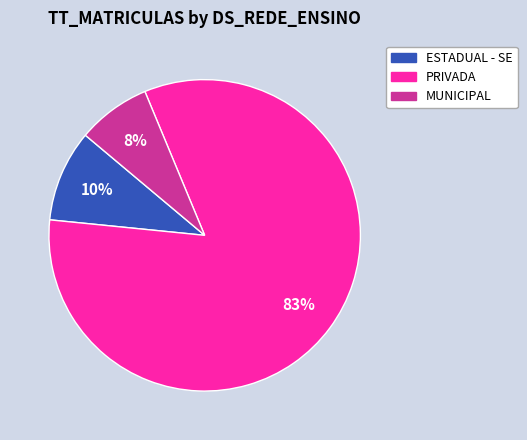

Which slice is the smallest?

MUNICIPAL